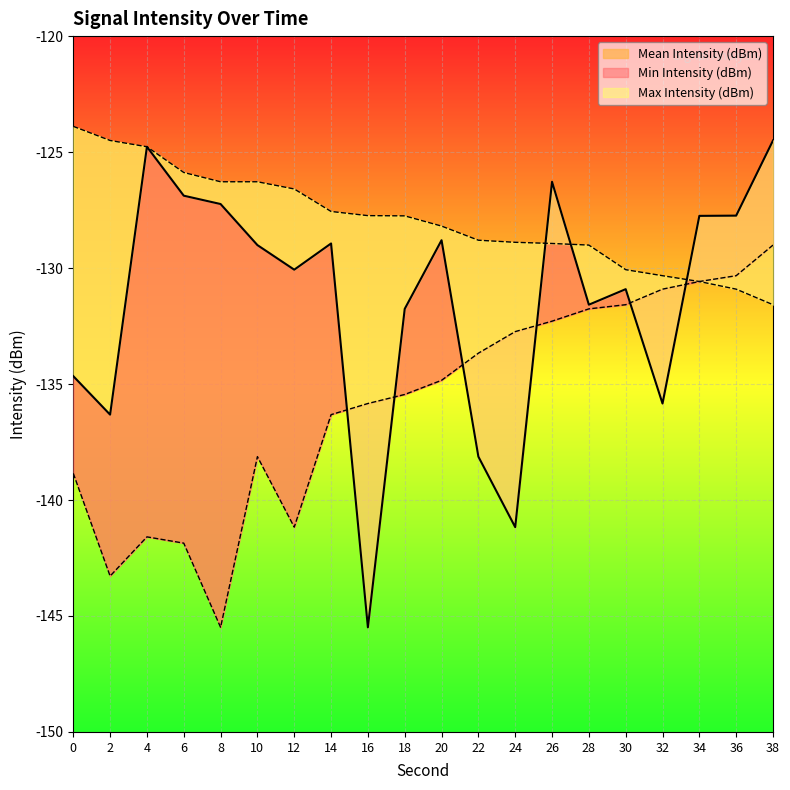

Where do Max Intensity (dBm) and Mean Intensity (dBm) first cross each other?

24 and 26